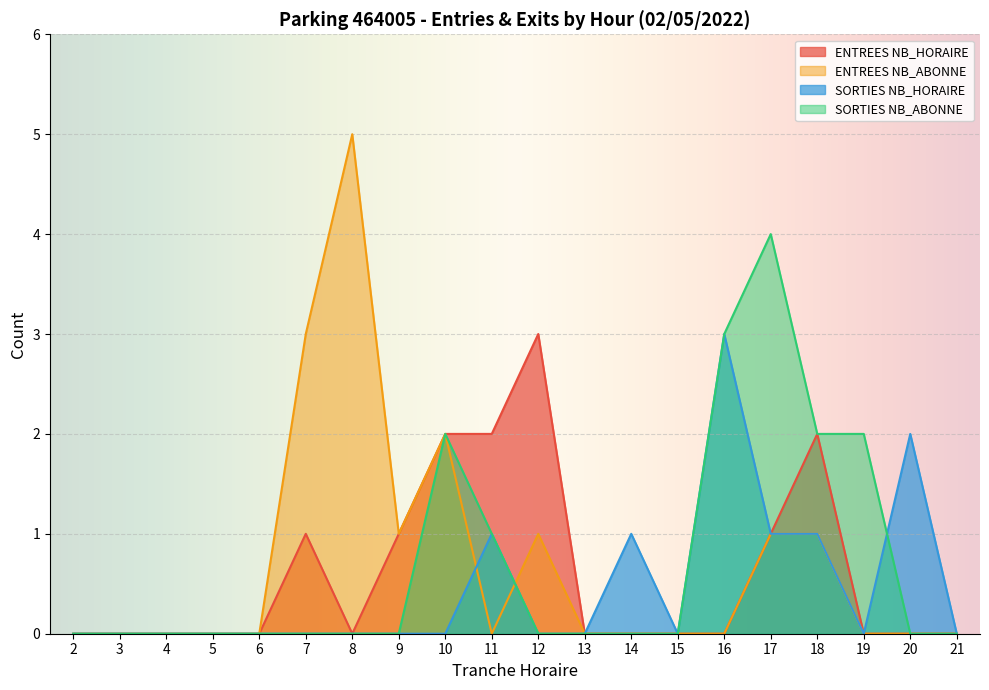

What are all the series names shown in the legend?

ENTREES NB_HORAIRE, ENTREES NB_ABONNE, SORTIES NB_HORAIRE, SORTIES NB_ABONNE